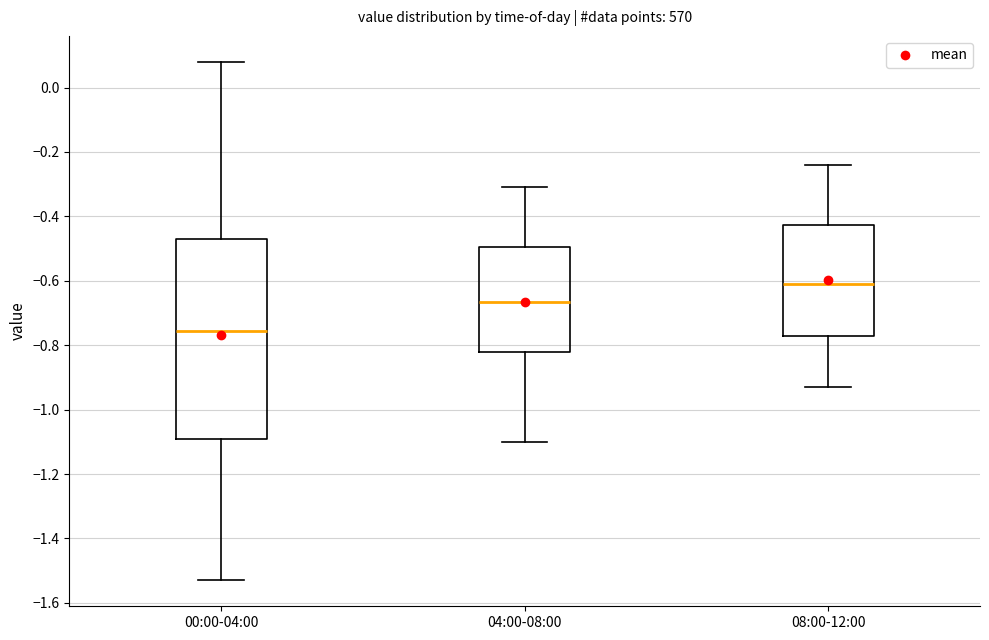

Where is the upper edge of the box for 04:00-08:00 on the y-axis? The values are not printed on the chart, so give them approximately, as read against the axis.

-0.50